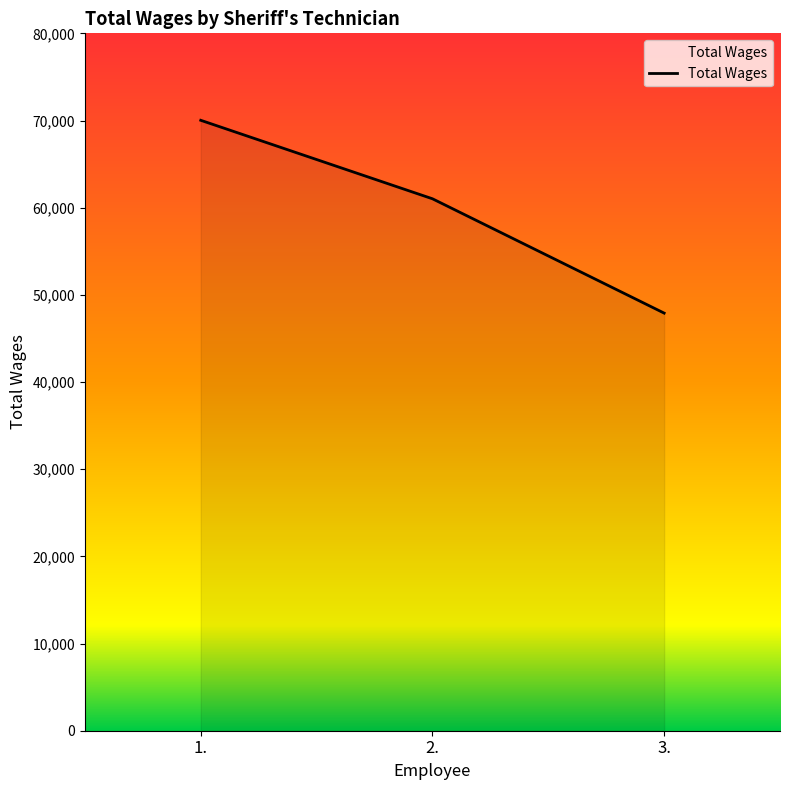

What is the change in value from 2. to 3.?

-13116